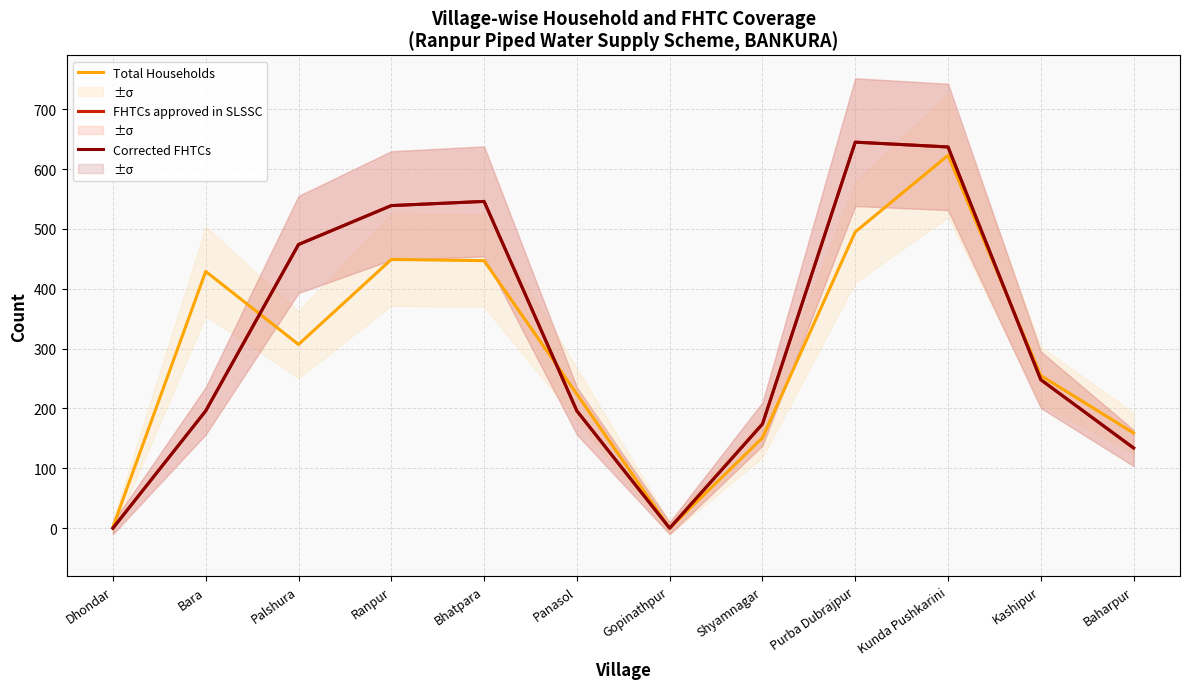

At Dhondar, list the series in order from largest to smallest.

Total Households, FHTCs approved in SLSSC, Corrected FHTCs